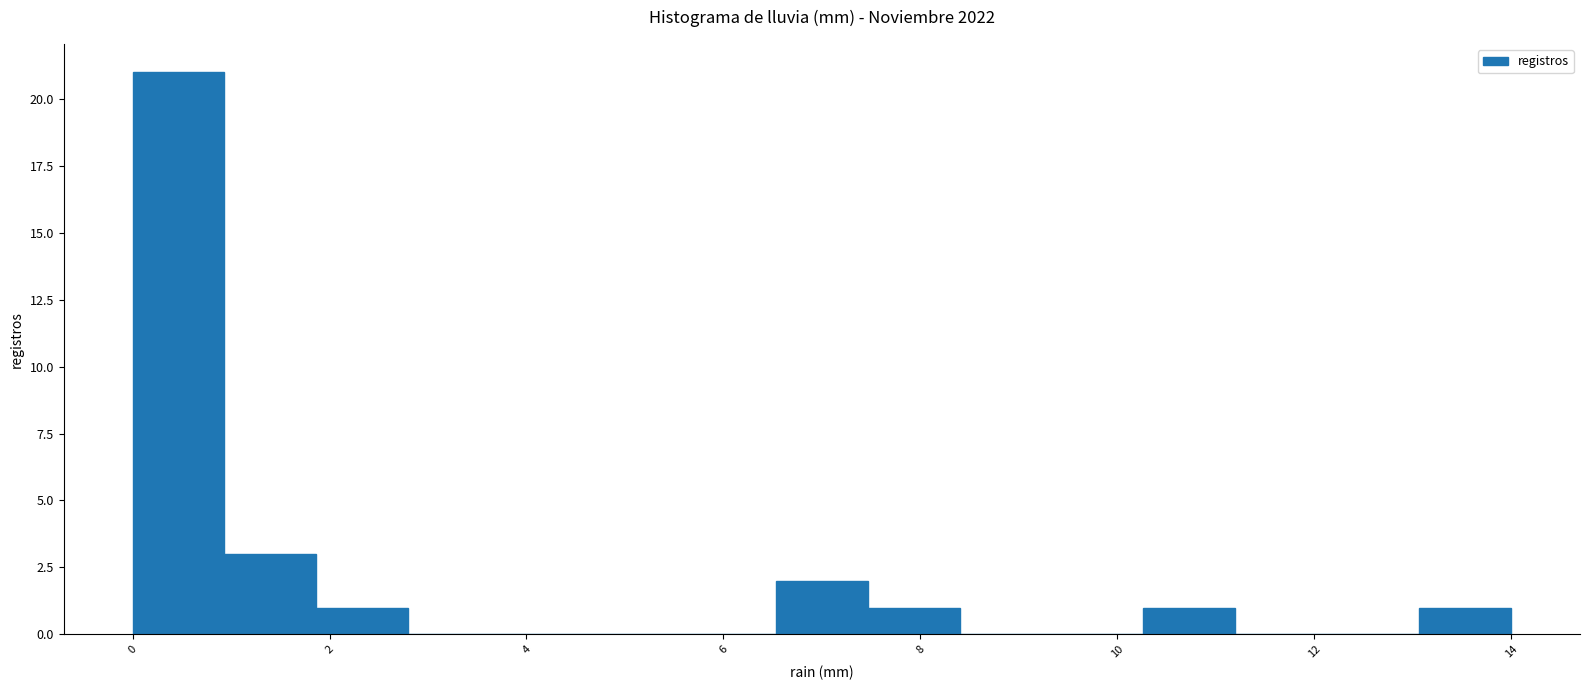

Over which range of the x-axis is the bar tallest?

0.0 to 1.0